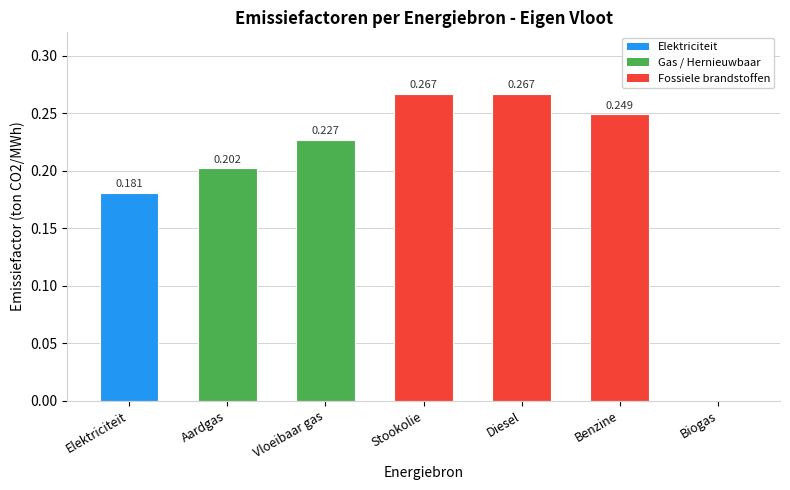

What is the difference between the maximum and minimum values?

0.3